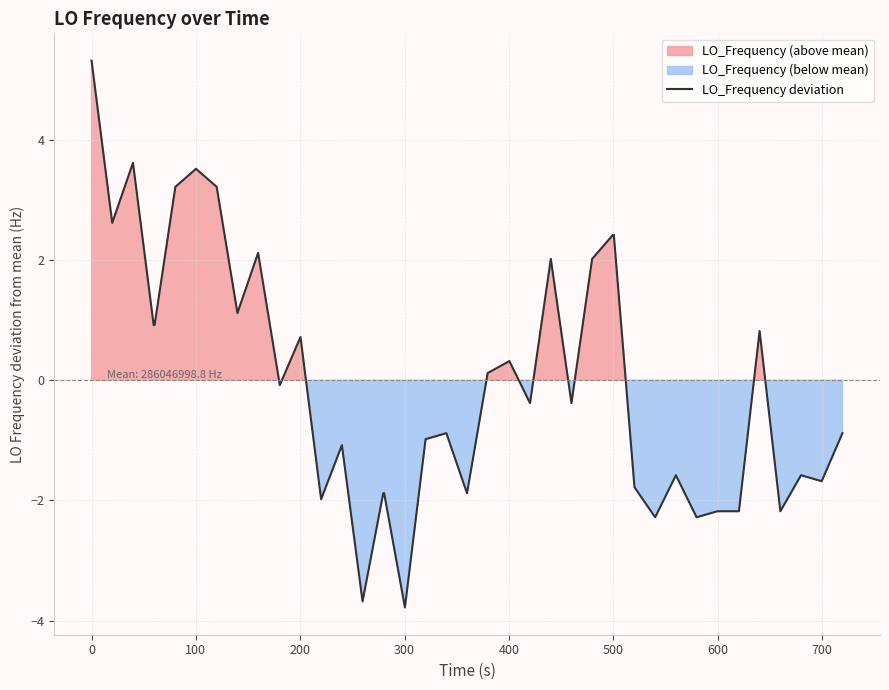

True or false: the data shows -0.2 at 39.

False